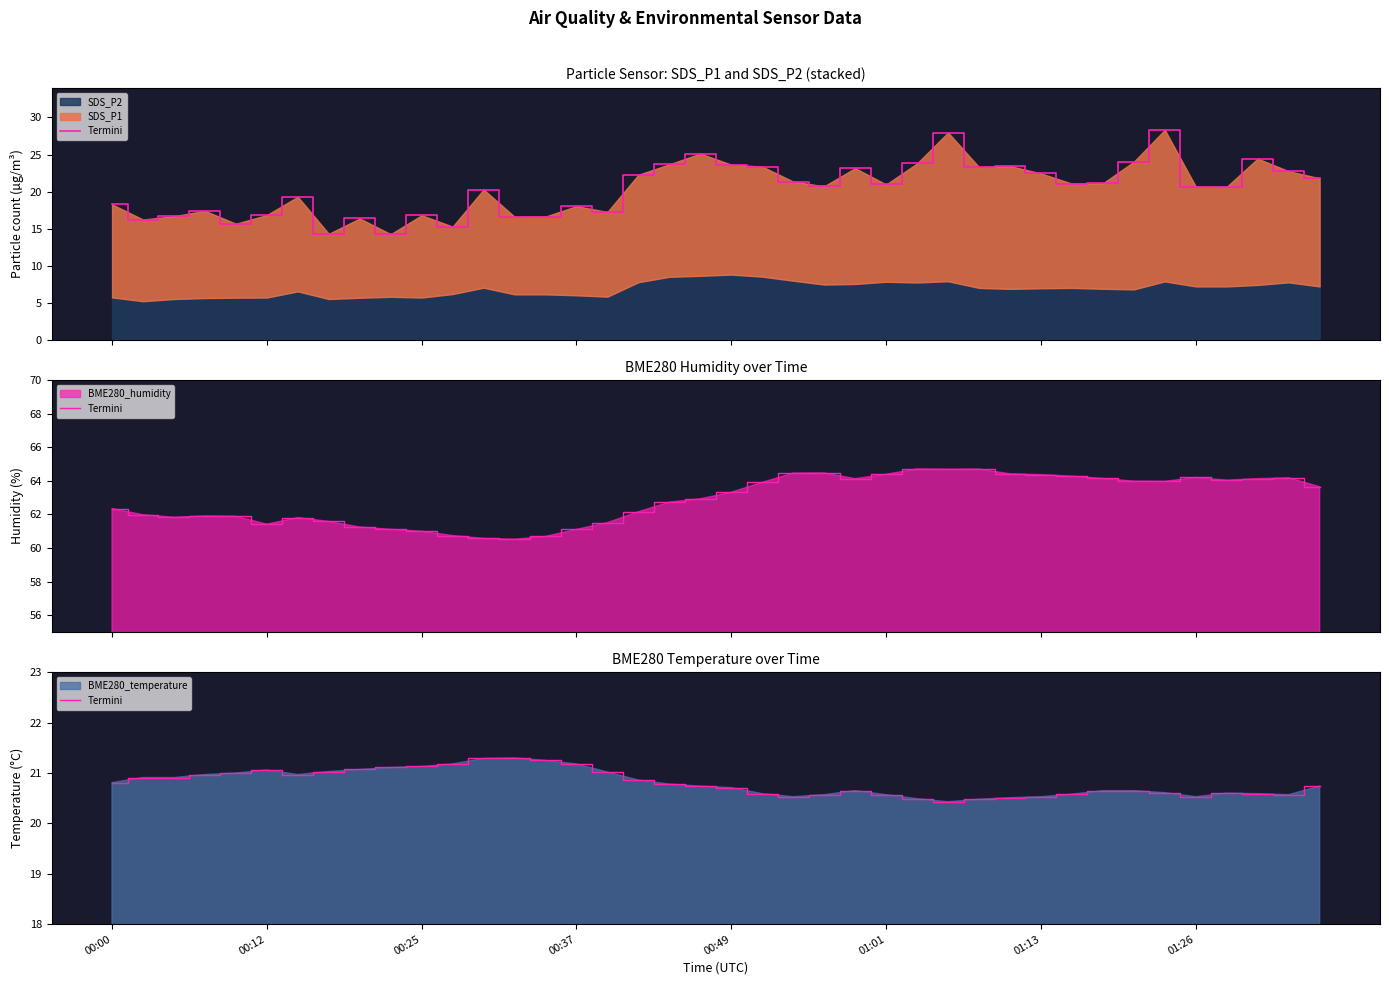

Does the chart display data point markers on the line(s)?

No